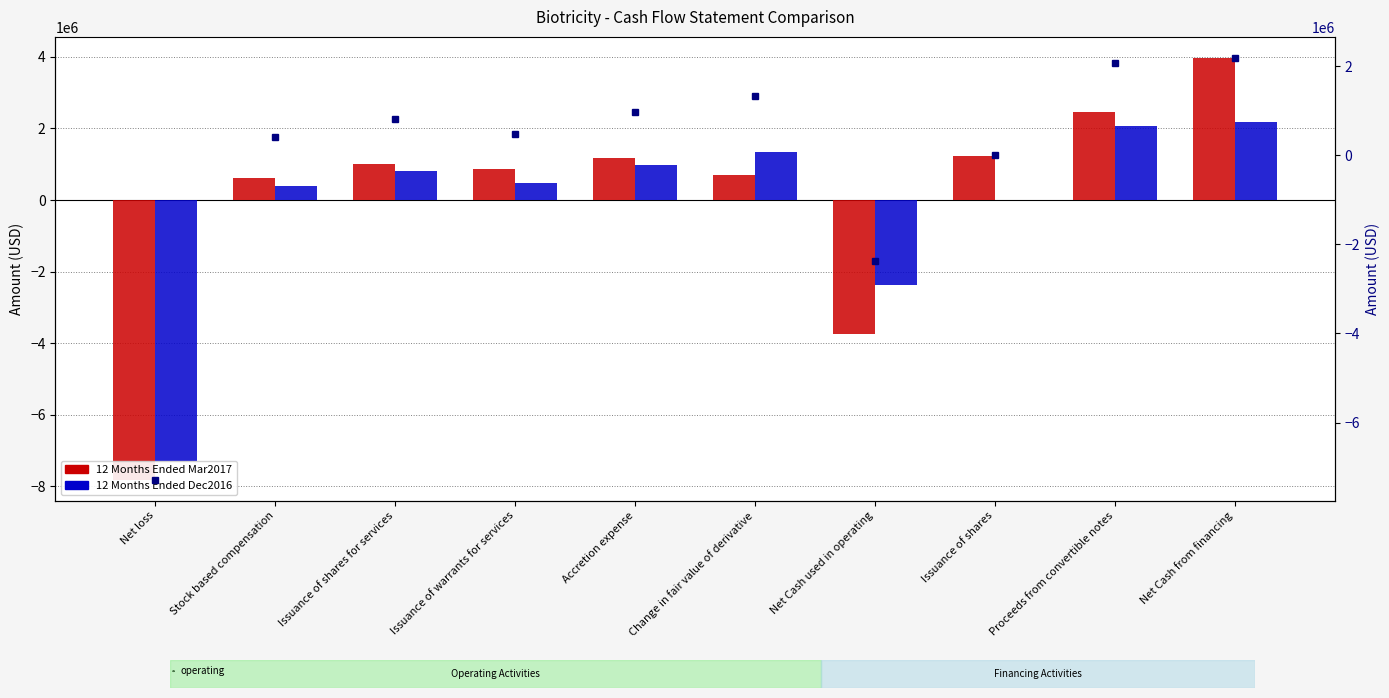

What is the approximate value of Dec2016 points at Issuance of shares for services, to the nearest 50?

805350